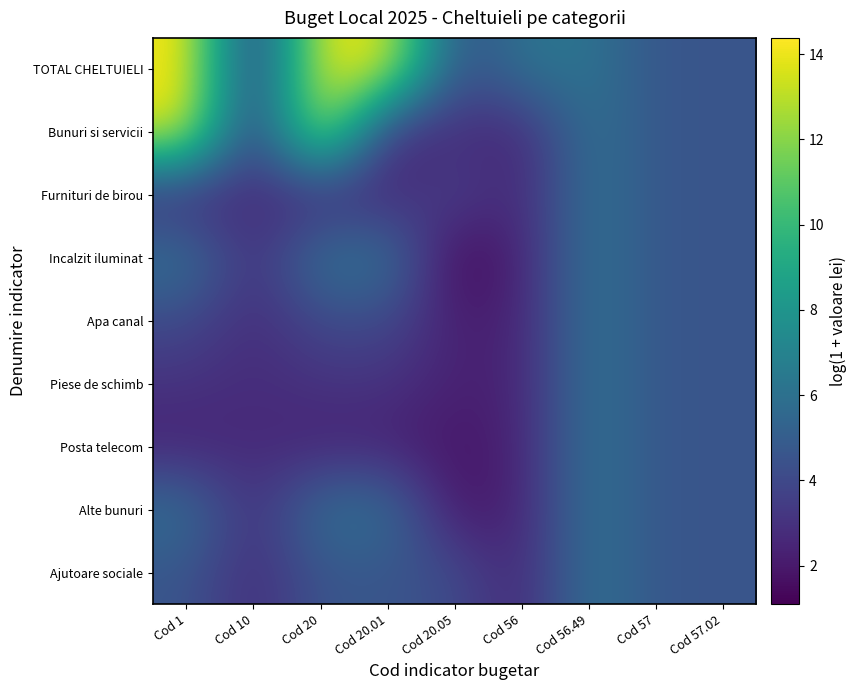

What is the total value across all series at Cod 1?

57.0